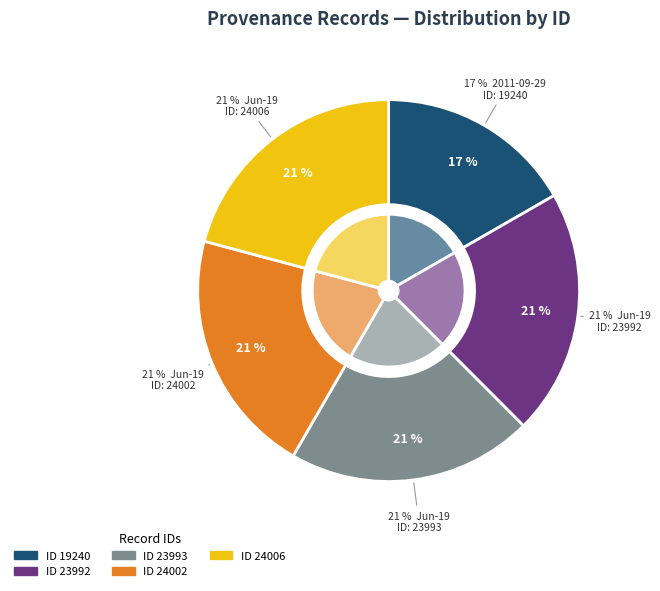

How many segments does this pie chart have?

5